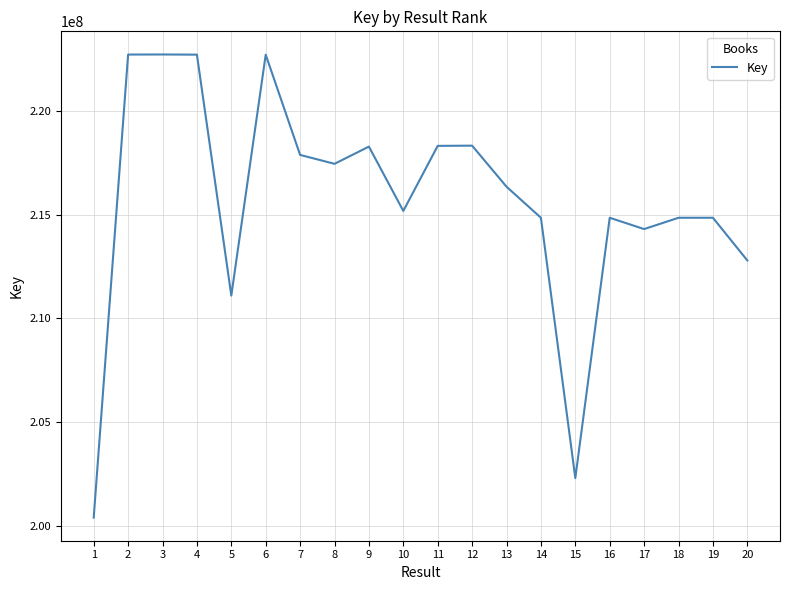

What is the difference between the maximum and minimum values?

22352877